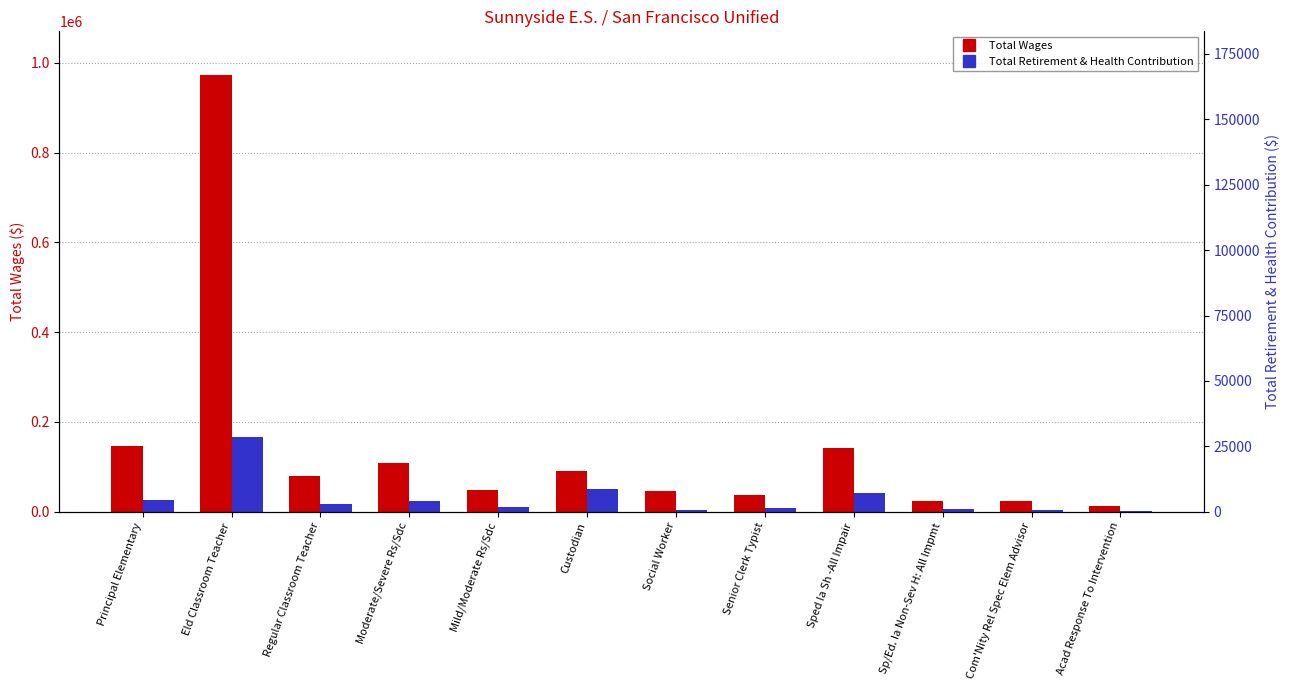

Which series has the widest spread of values?

Total Wages